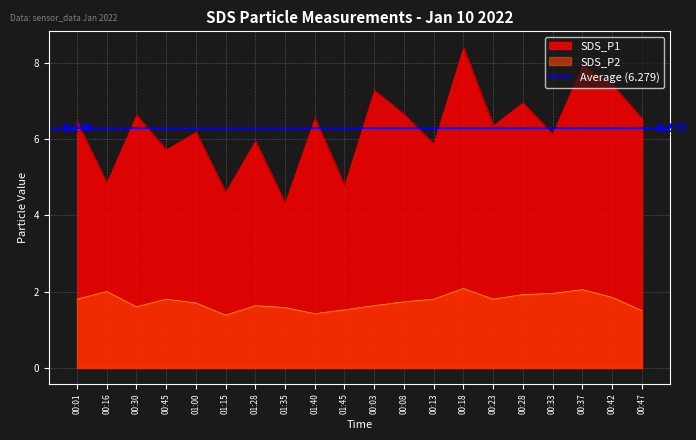

Between 00:16 and 01:28, which series saw the biggest shift?

SDS_P1